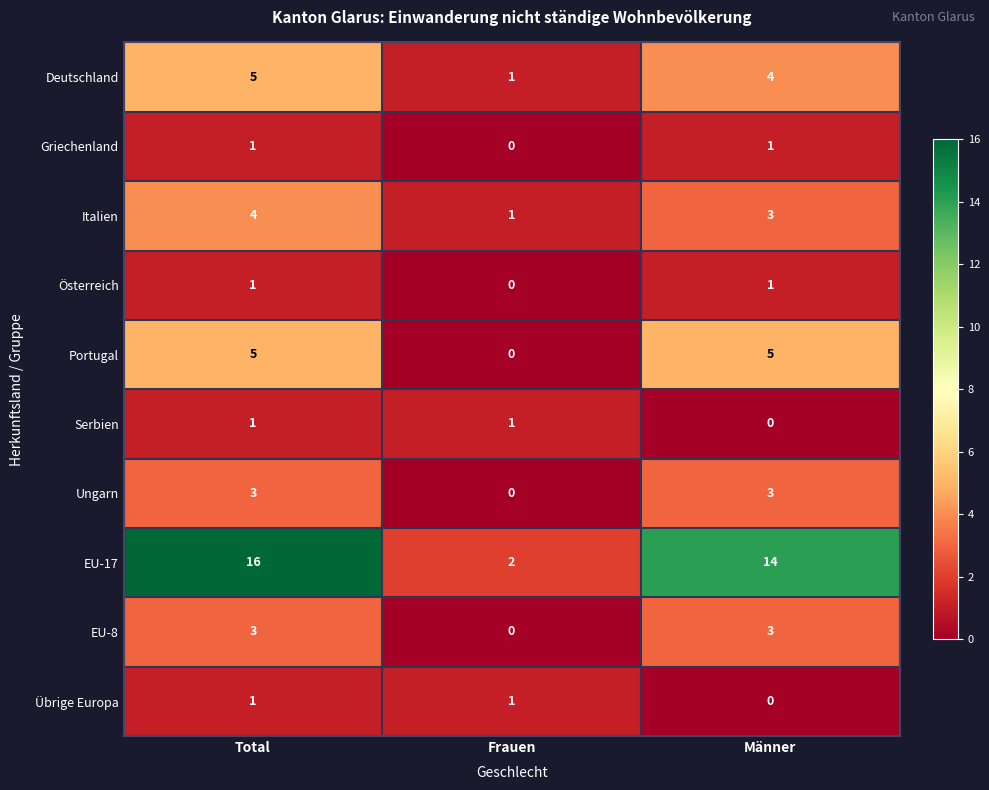

What is the sum of all EU-8 values?

6